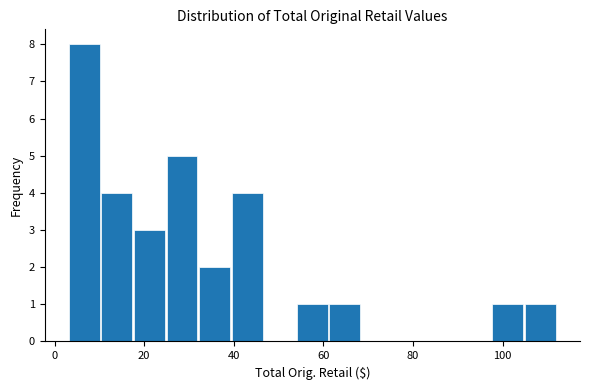

Read against the x-axis, roughly where is the centre of the tallest bar?

6